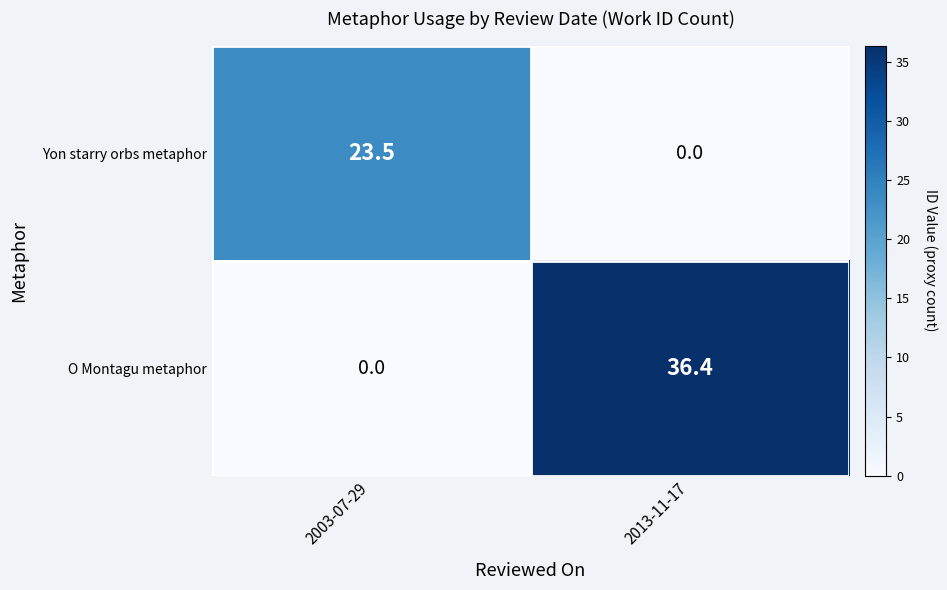

What is the difference between the maximum and minimum values in the Yon starry orbs metaphor series?

23.5